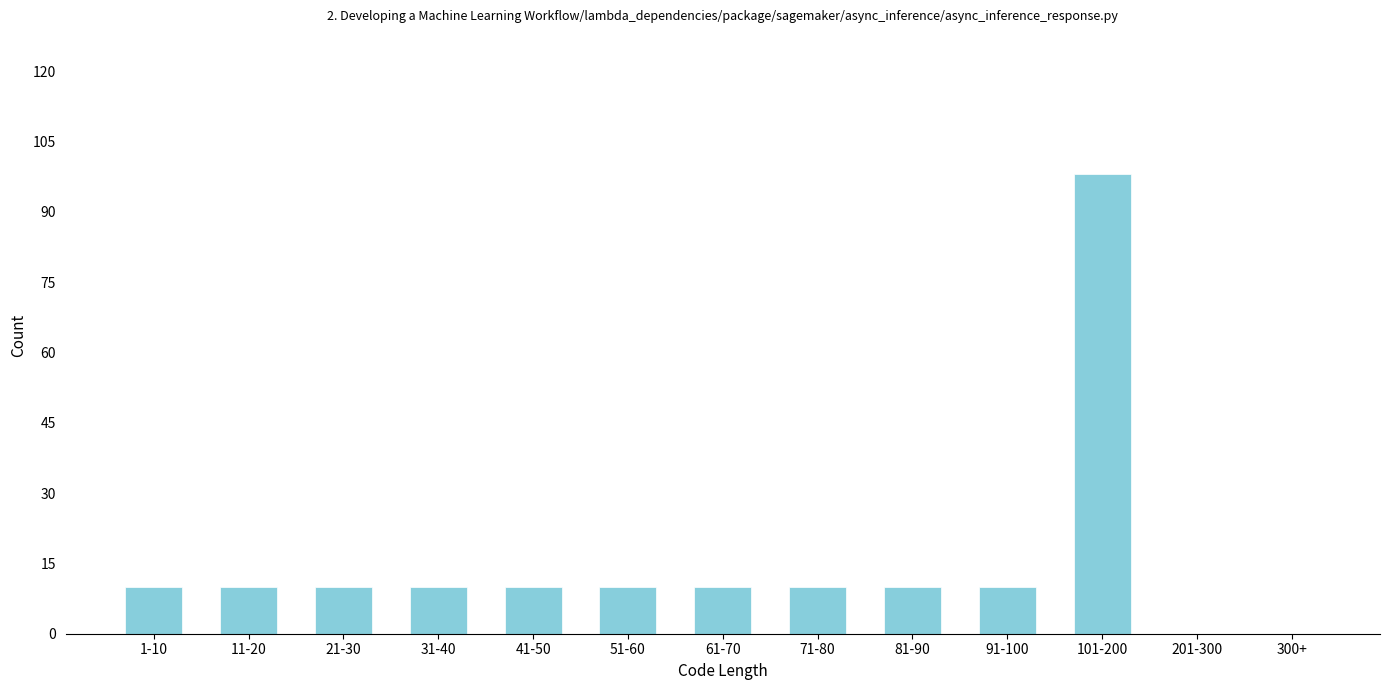

Reading right to left, what are all the values shown in this chart?

300+=0	201-300=0	101-200=98	91-100=10	81-90=10	71-80=10	61-70=10	51-60=10	41-50=10	31-40=10	21-30=10	11-20=10	1-10=10